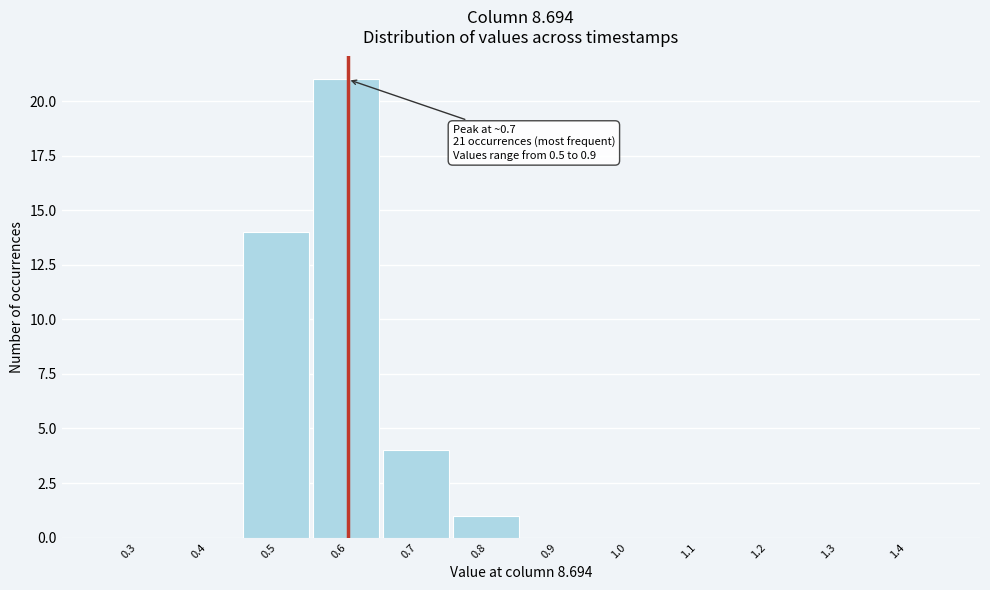

Reading left to right, extract all data points from this chart.

0.3=0	0.4=0	0.5=14	0.6=21	0.7=4	0.8=1	0.9=0	1.0=0	1.1=0	1.2=0	1.3=0	1.4=0